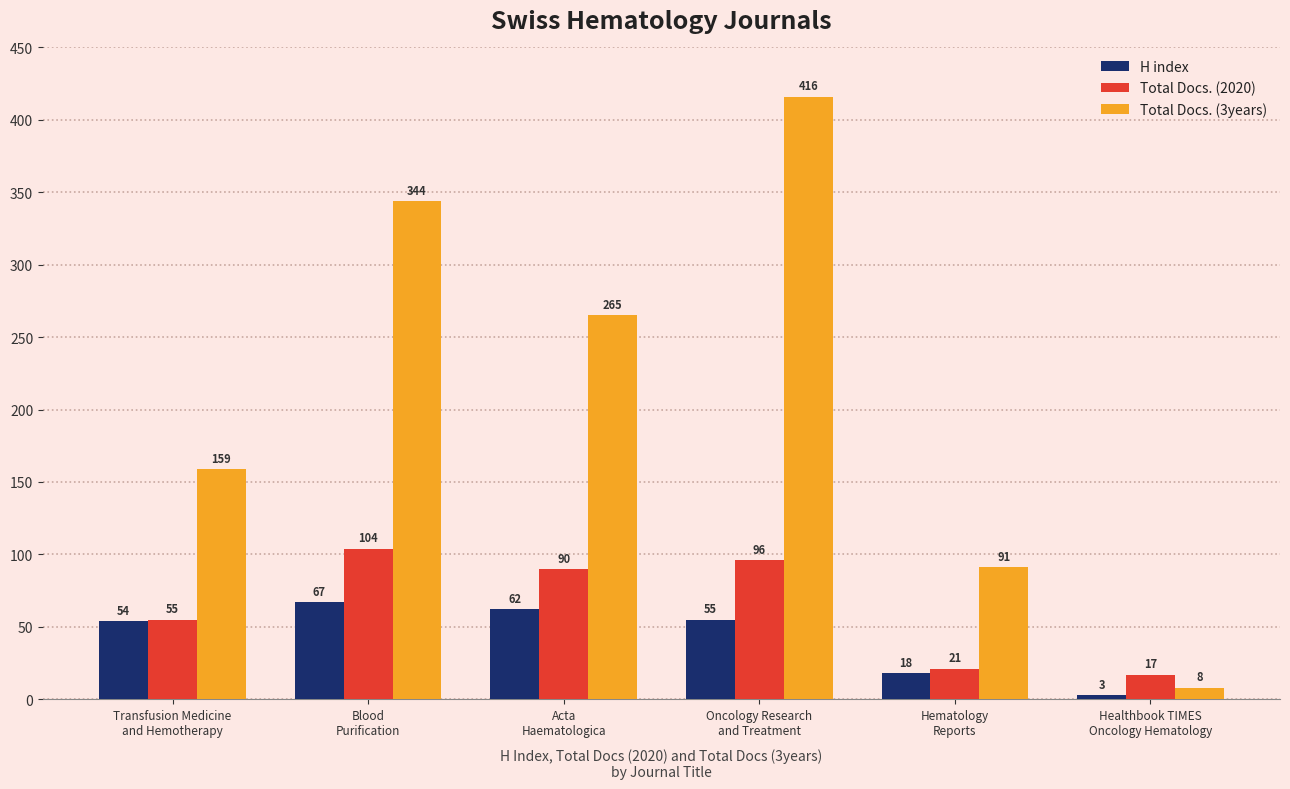

How many Total Docs. (3years) values are between 91 and 344?

4